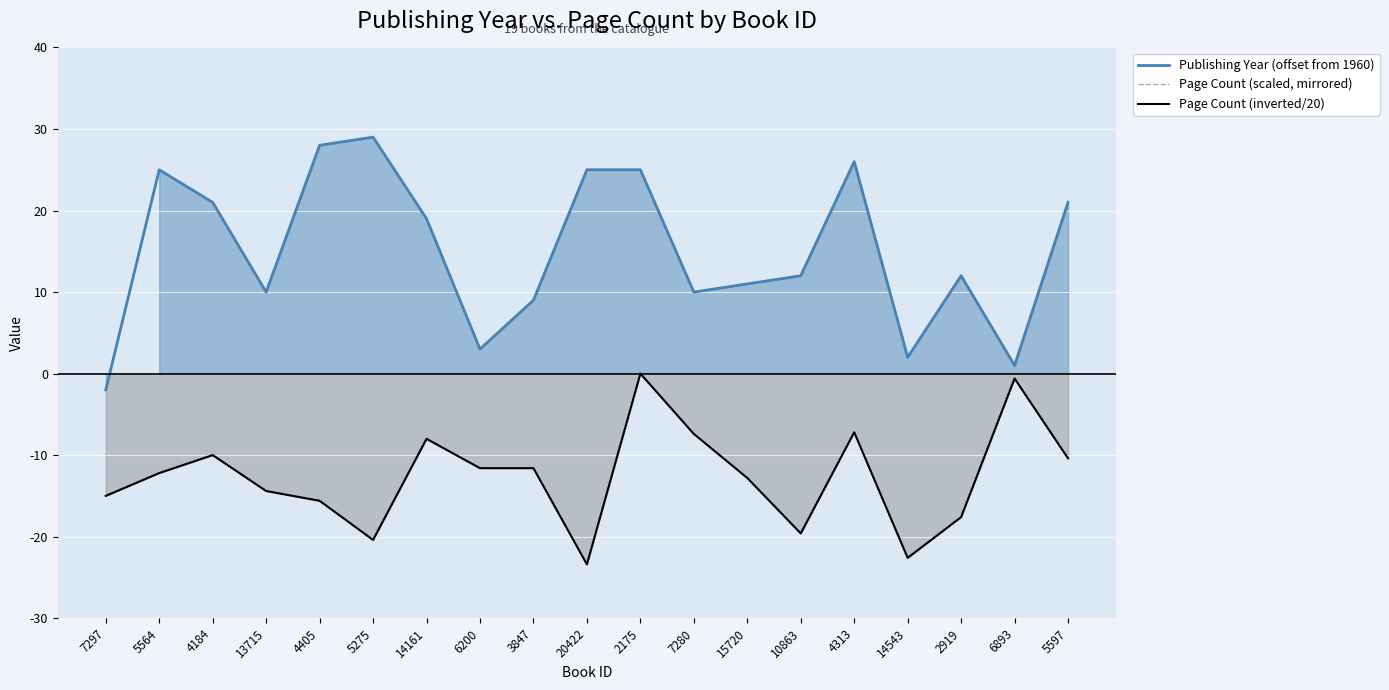

Reading right to left, what are all the values shown in this chart?

Publishing Year (offset from 1960): 21.0	1.0	12.0	2.0	26.0	12.0	11.0	10.0	25.0	25.0	9.0	3.0	19.0	29.0	28.0	10.0	21.0	25.0	-2.0
Page Count (scaled, mirrored): -10.4	-0.6	-17.6	-22.6	-7.2	-19.6	-12.8	-7.4	-0.0	-23.4	-11.6	-11.6	-8.0	-20.4	-15.6	-14.4	-10.0	-12.2	-15.0
Page Count (inverted/20): -10.4	-0.6	-17.6	-22.6	-7.2	-19.6	-12.8	-7.4	-0.0	-23.4	-11.6	-11.6	-8.0	-20.4	-15.6	-14.4	-10.0	-12.2	-15.0